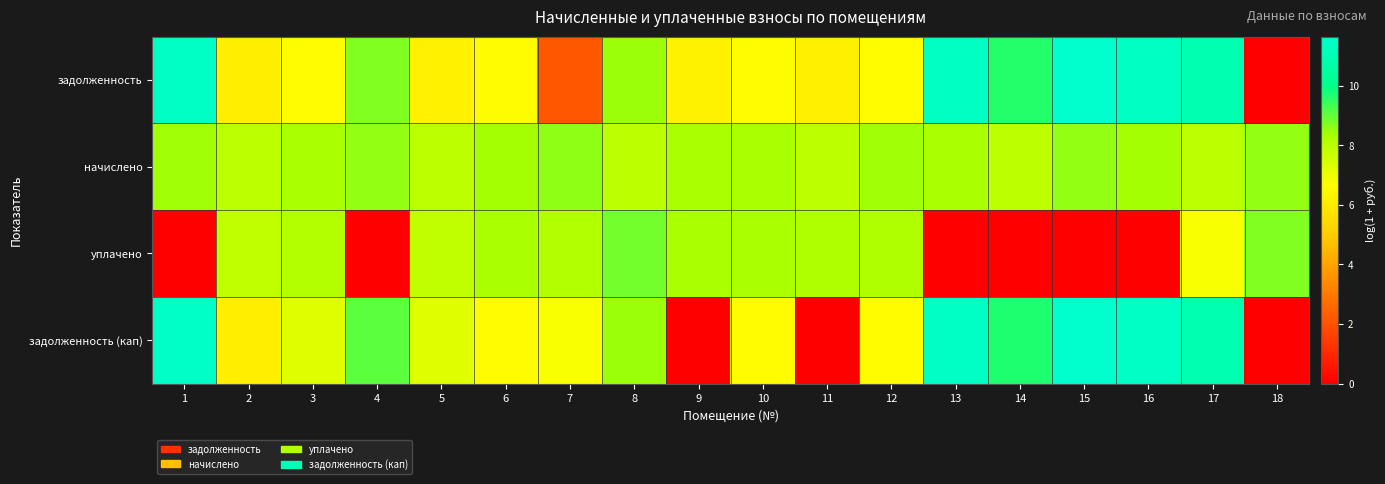

Reading left to right, list all the values displayed in this chart.

задолженность: 1=11.5	2=6.1	3=6.5	4=8.7	5=6.2	6=6.5	7=2.2	8=8.5	9=6.3	10=6.5	11=6.2	12=6.6	13=11.4	14=9.6	15=11.6	16=11.4	17=10.9	18=0.0
начислено: 1=8.4	2=7.9	3=8.3	4=8.6	5=7.9	6=8.3	7=8.6	8=7.9	9=8.3	10=8.3	11=7.9	12=8.4	13=8.3	14=7.9	15=8.6	16=8.3	17=7.9	18=8.6
уплачено: 1=0.0	2=7.9	3=8.1	4=0.0	5=7.9	6=8.3	7=8.2	8=8.8	9=8.3	10=8.3	11=8.2	12=8.2	13=0.0	14=0.0	15=0.0	16=0.0	17=6.8	18=8.7
задолженность (кап): 1=11.5	2=6.1	3=7.3	4=9.1	5=7.3	6=6.5	7=6.8	8=8.4	9=0.0	10=6.5	11=0.0	12=6.6	13=11.4	14=9.7	15=11.7	16=11.4	17=11.0	18=0.0